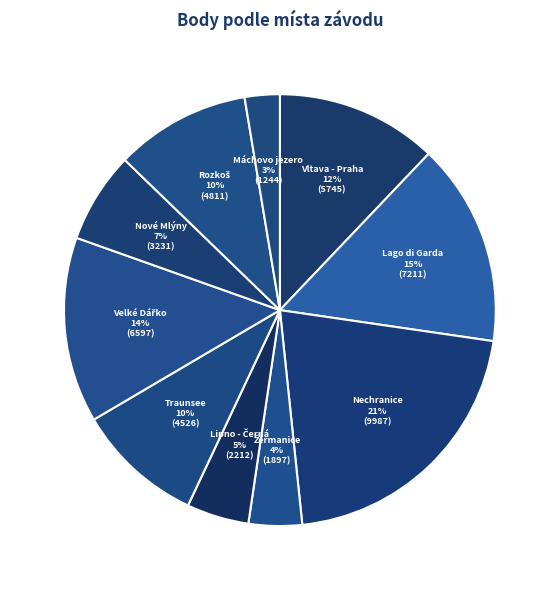

How many segments does this pie chart have?

10